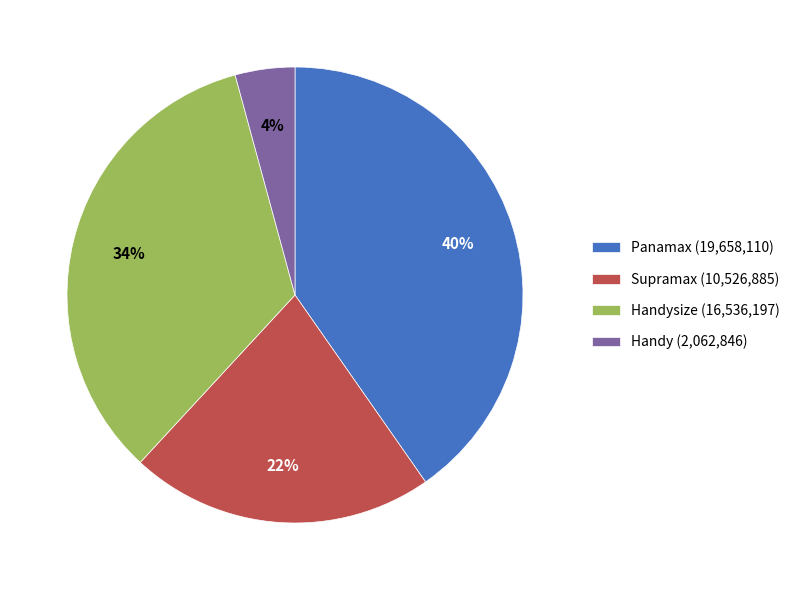

To the nearest percent, what is the combined percentage of Supramax (10,526,885) and Handy (2,062,846)?

26%